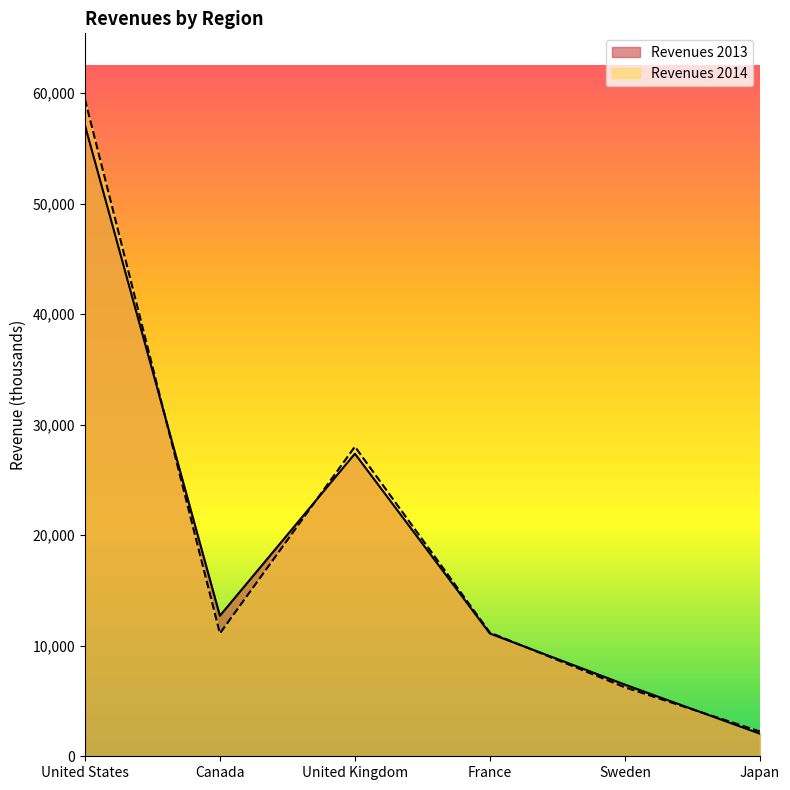

Reading left to right, extract all data points from this chart.

Revenues 2013: 57093	12710	27371	11107	6484	2045
Revenues 2014: 59452	11113	28009	11191	6239	2244